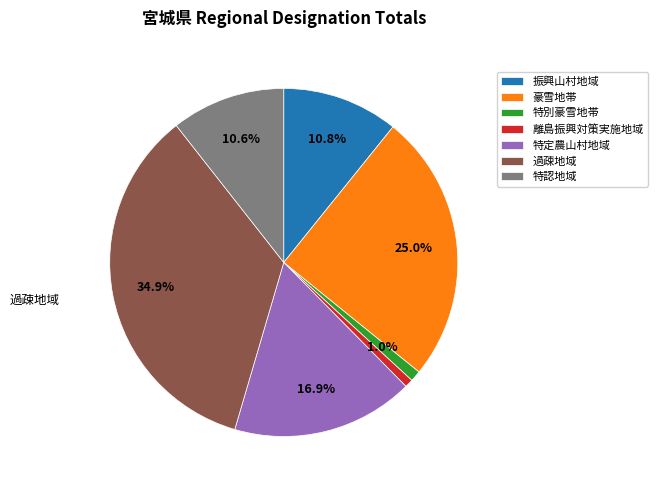

What is the largest slice in the pie chart?

過疎地域